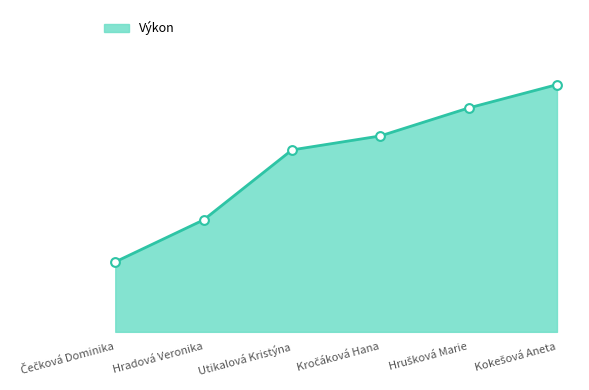

Between Hrušková Marie and Kokešová Aneta, which is larger?

Kokešová Aneta